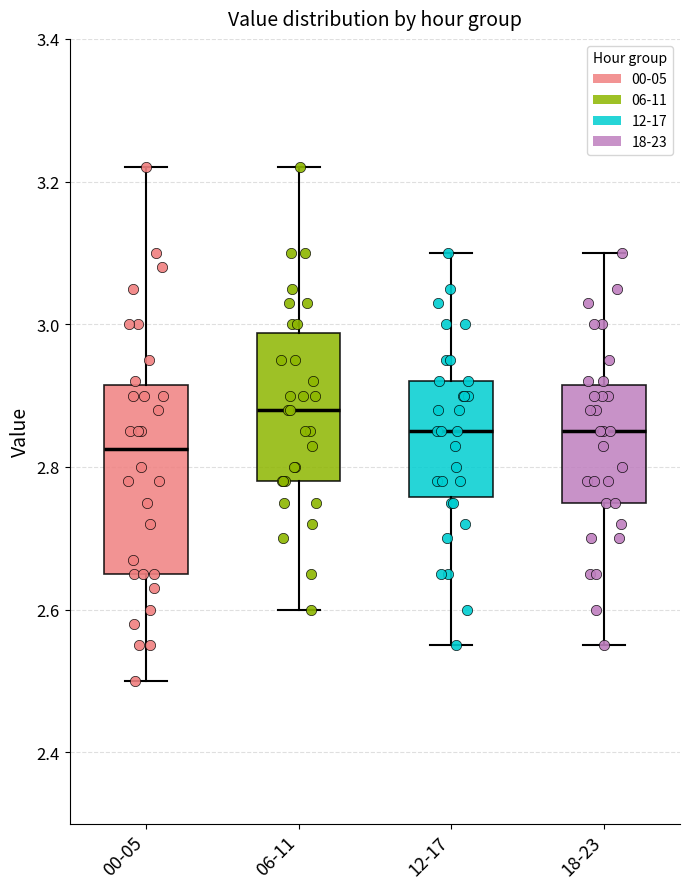

Which box is the tallest, from its lower edge to its upper edge?

00-05